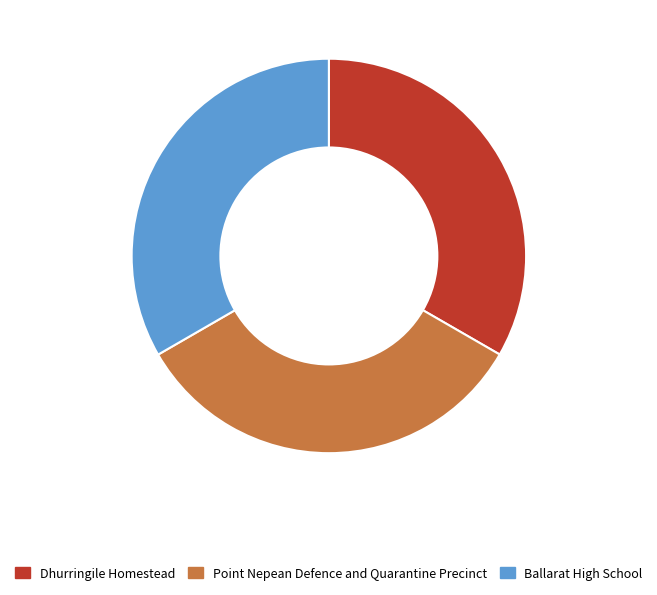

Is Ballarat High School the majority of the pie?

No